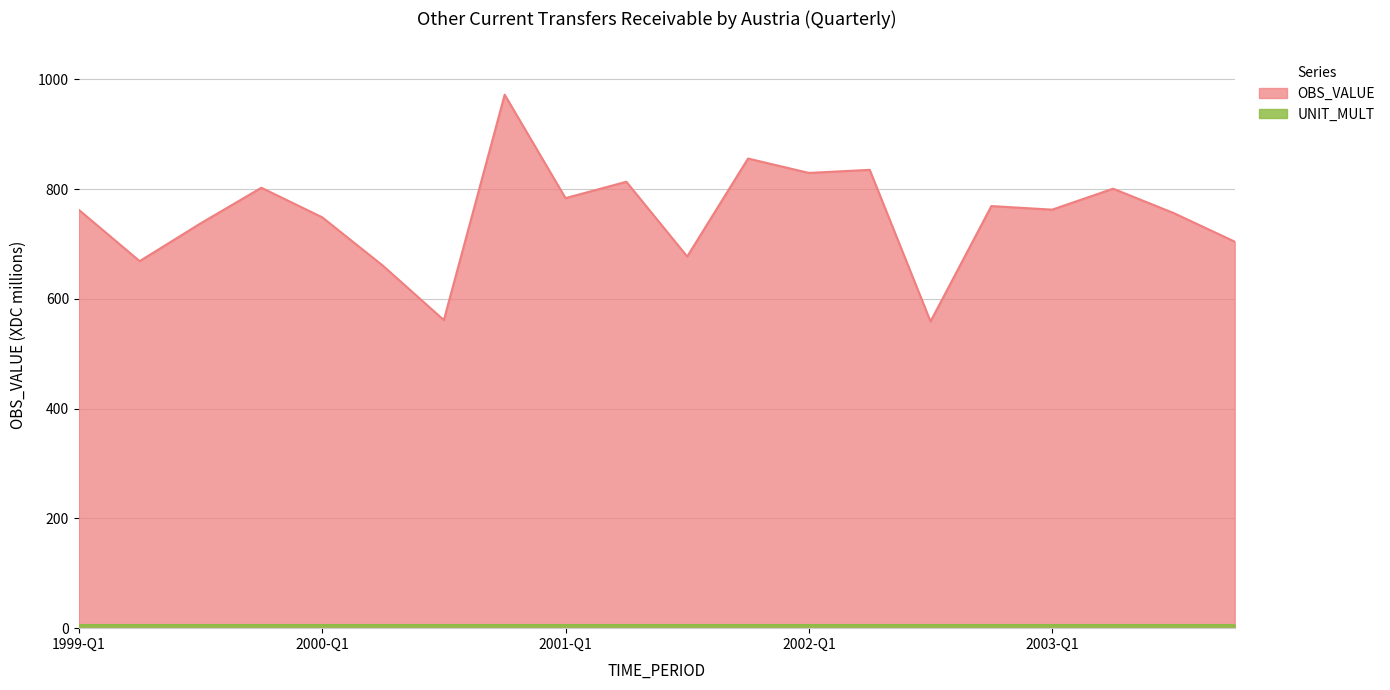

How many values are below 762?

9